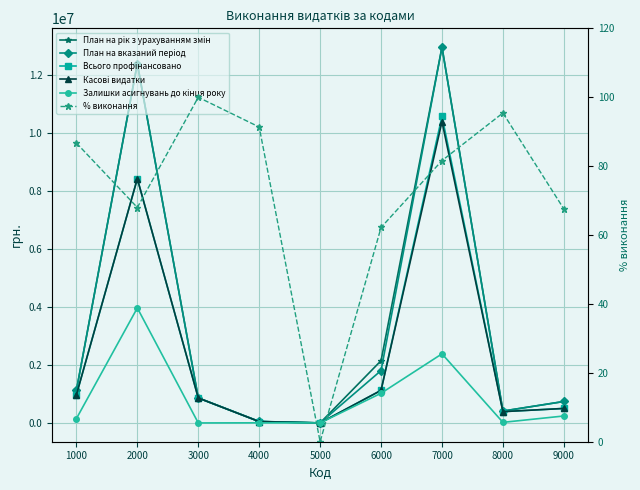

True or false: План на рік з урахуванням змін has more than 2 interior local peaks.

False